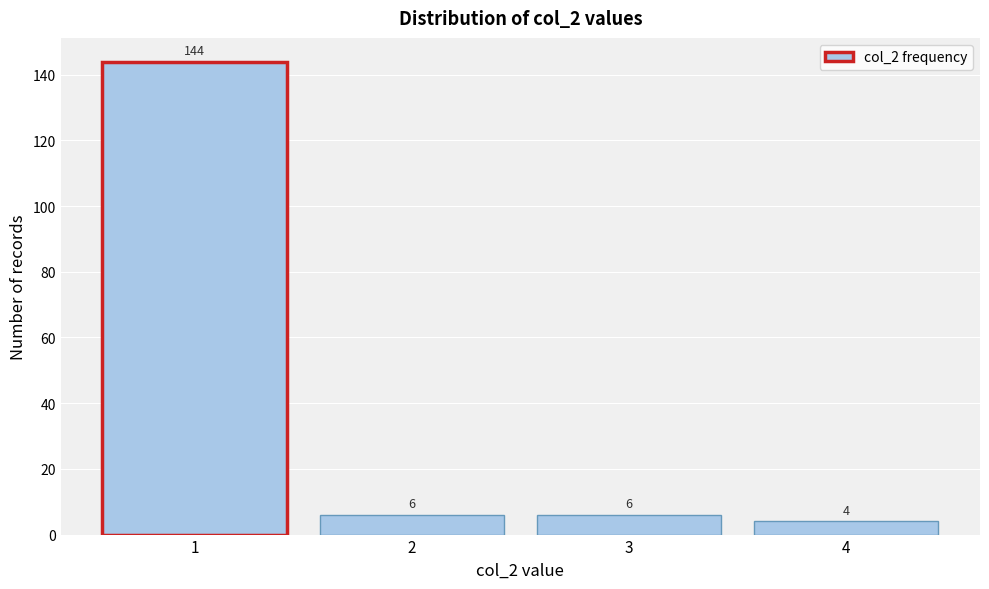

Reading left to right, extract all data points from this chart.

144	6	6	4